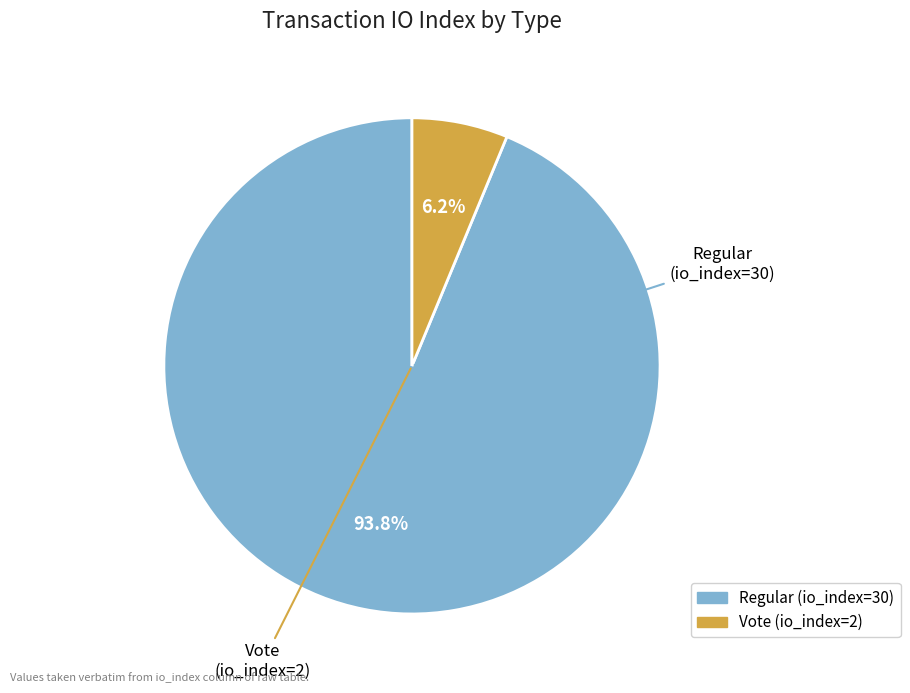

Does Regular (io_index=30) represent more than half of the total?

Yes